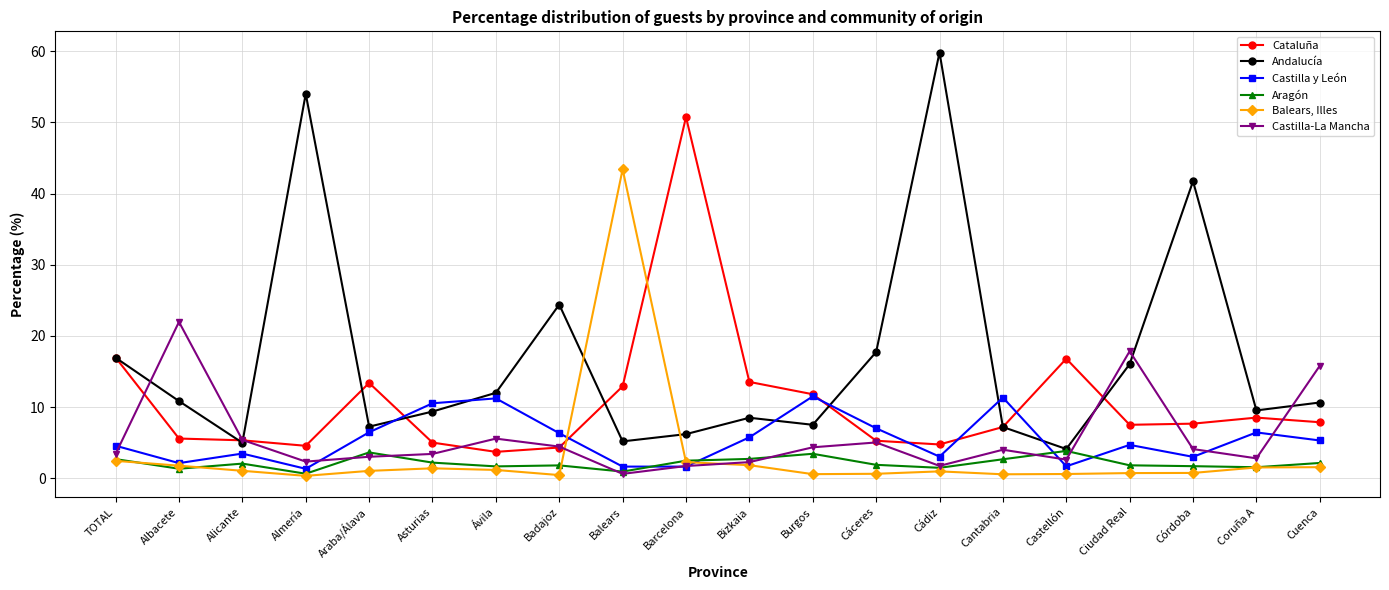

What is the label of the 12th point from the right?

Balears